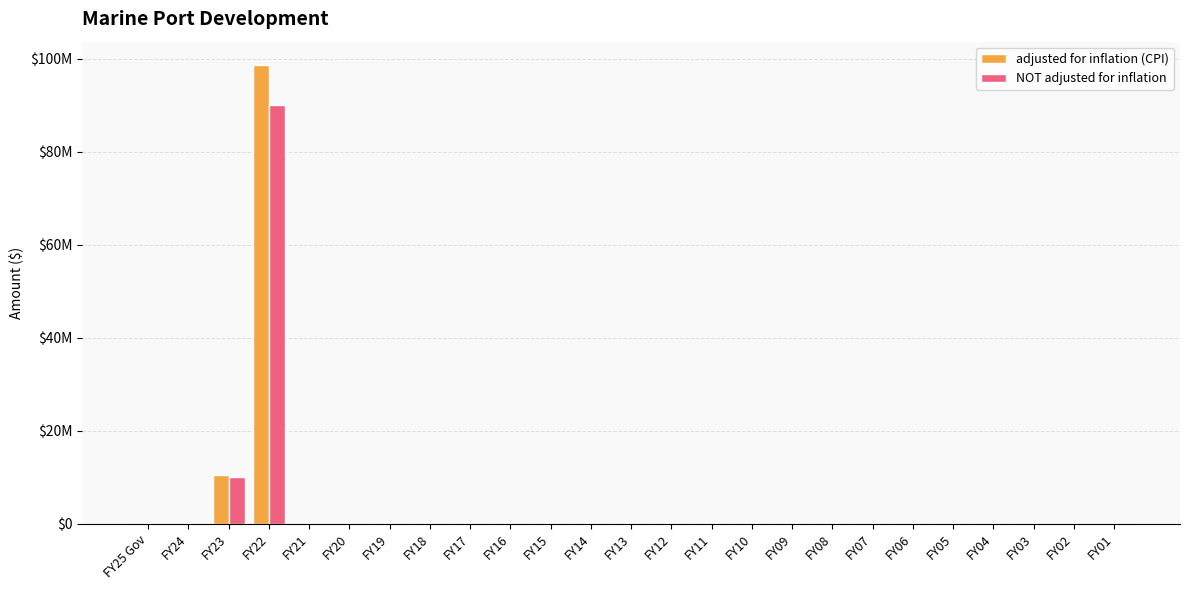

At how many categories does at least one series exceed 32034389?

1